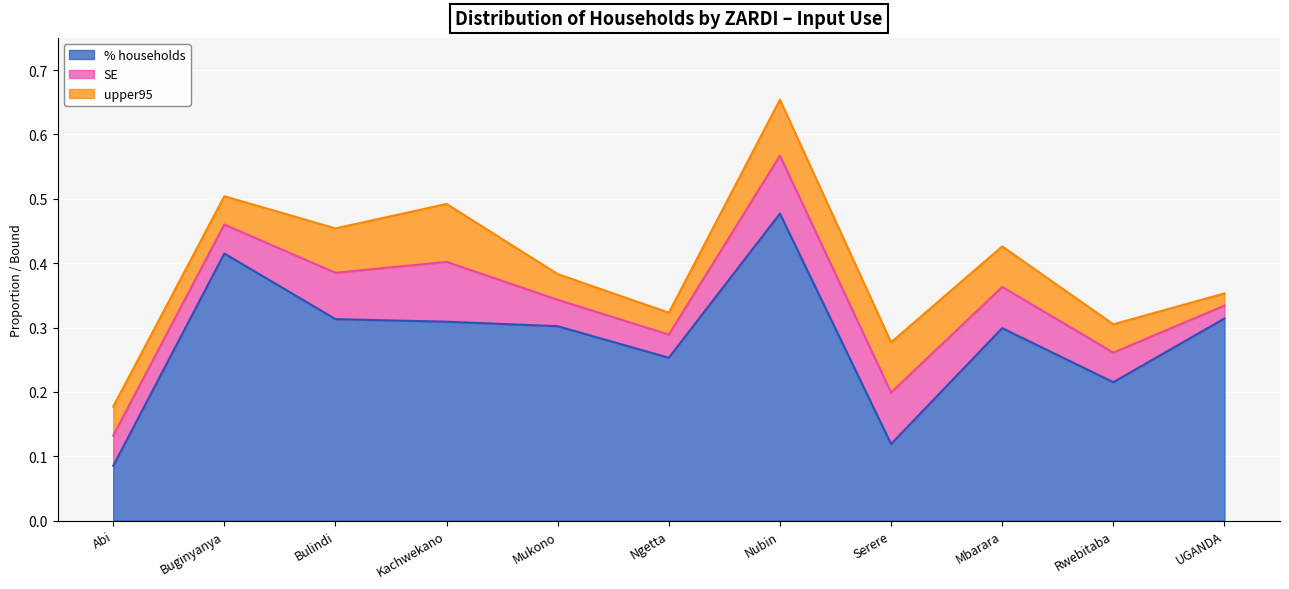

Is the value of upper95 at Serere greater than the value of % households at Nubin?

No